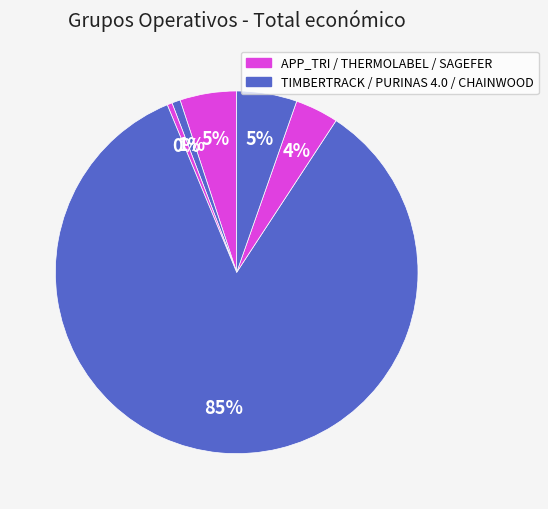

How many slices are in this pie chart?

6